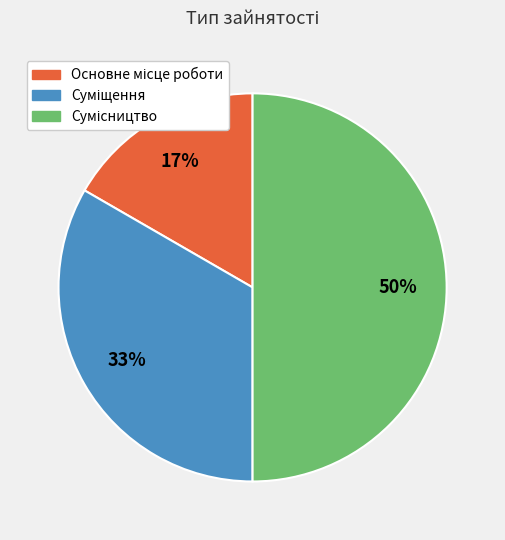

How many segments does this pie chart have?

3